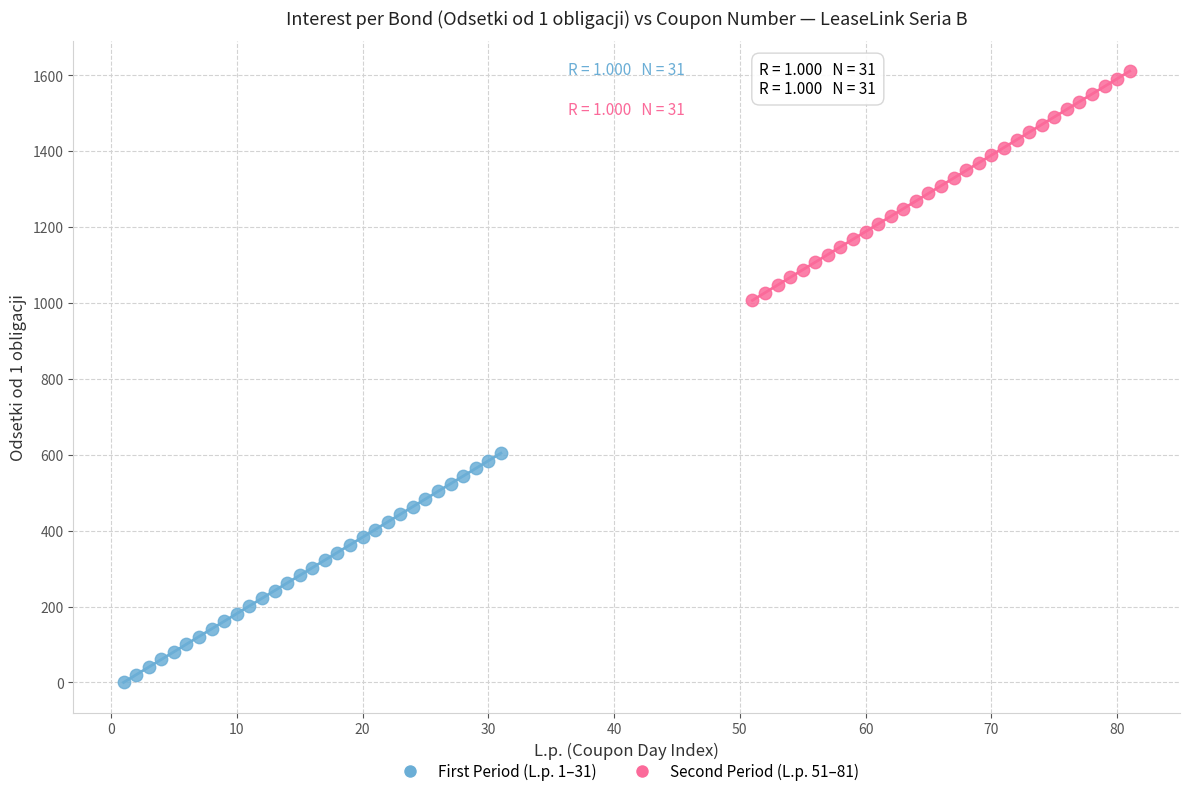

Which series reaches the minimum Y coordinate?

First Period (L.p. 1–31)